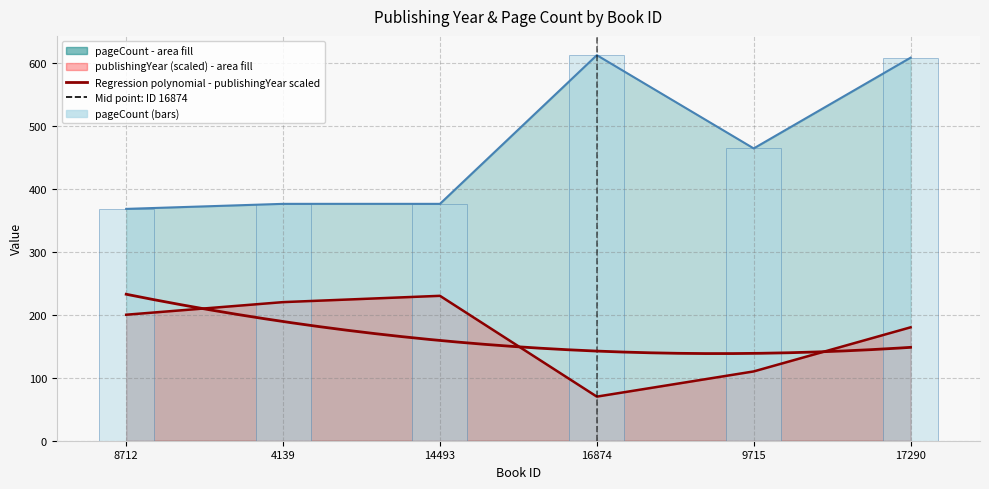

What is the spread (max minus min) of values at 4139?

156